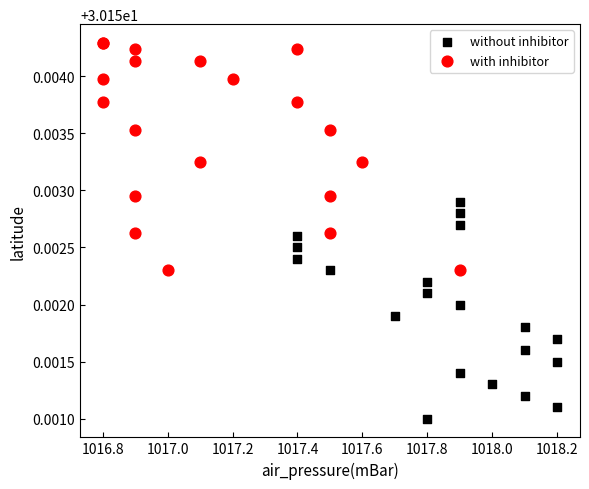

Which series reaches the minimum Y coordinate?

without inhibitor